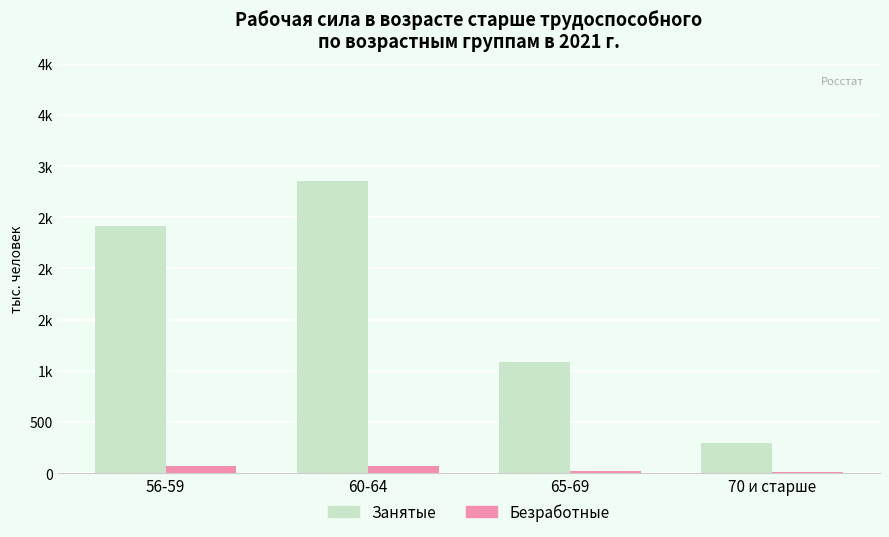

What are all the series names shown in the legend?

Занятые, Безработные